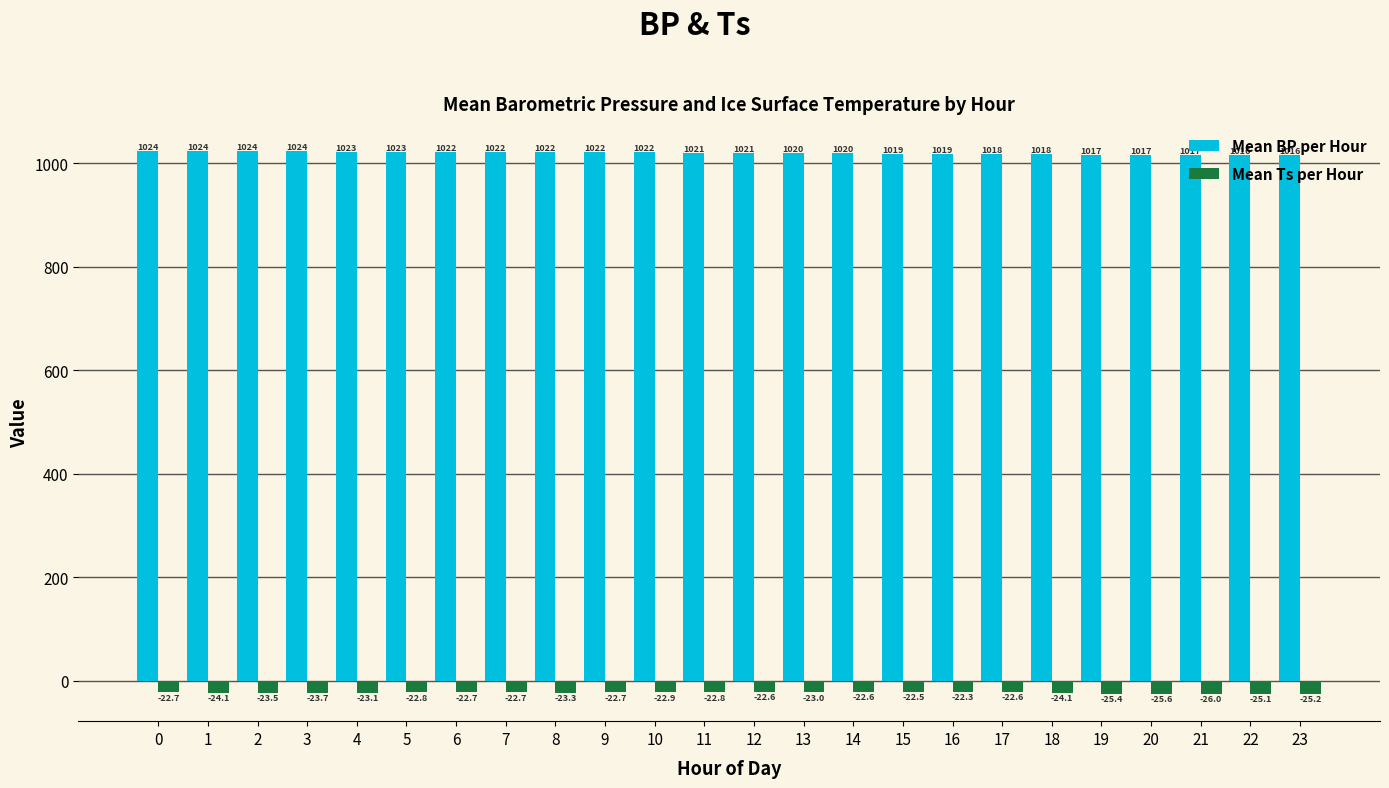

The Mean BP per Hour series shows 1706.9 at 4. True or false?

False